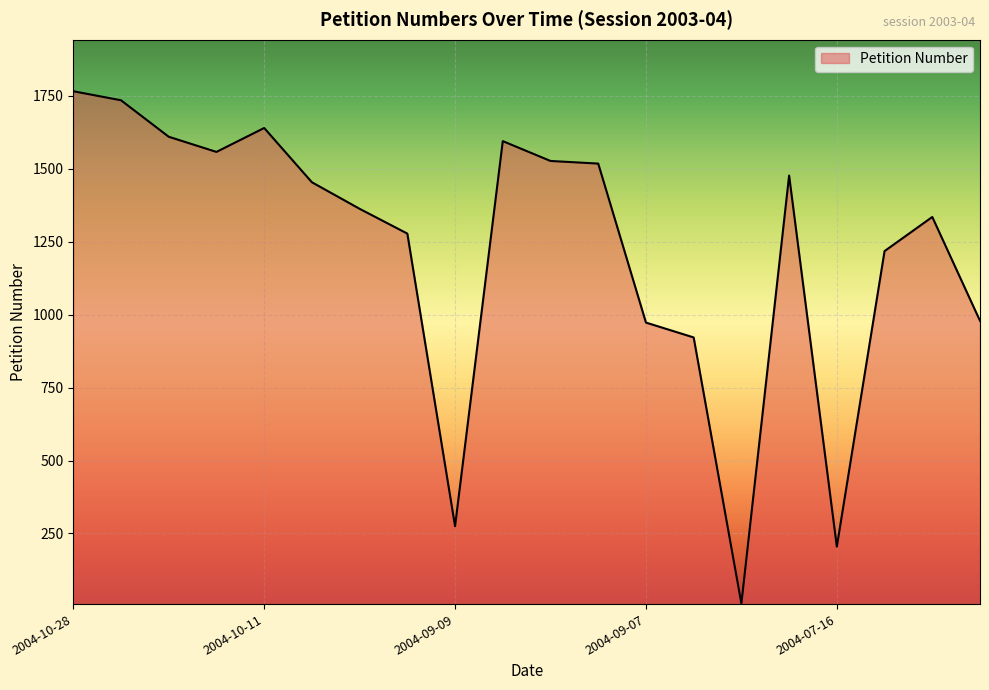

True or false: the data has more than 0 interior local peaks.

True